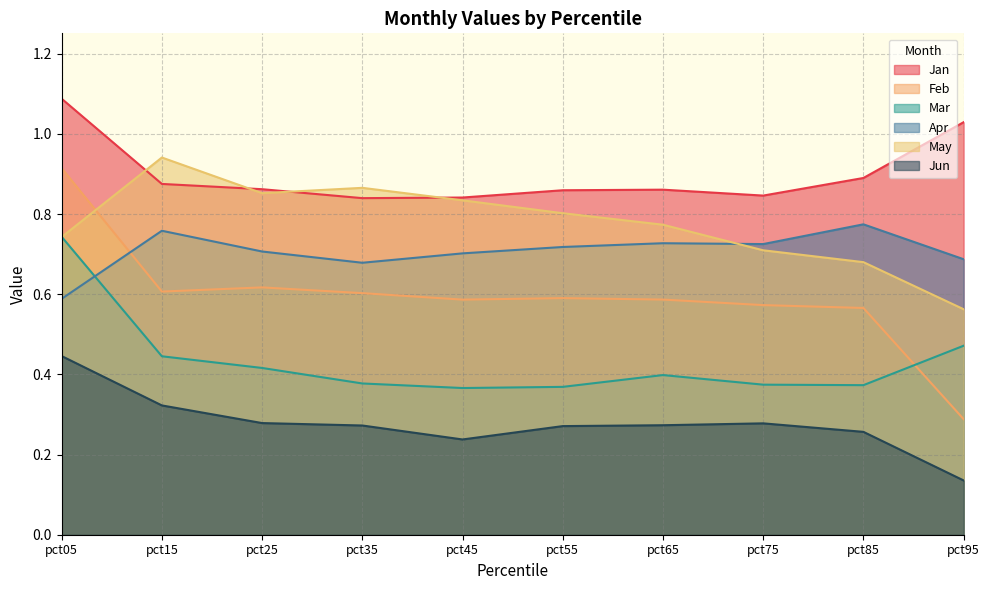

What is the difference between the maximum and minimum values in the Apr series?

0.2